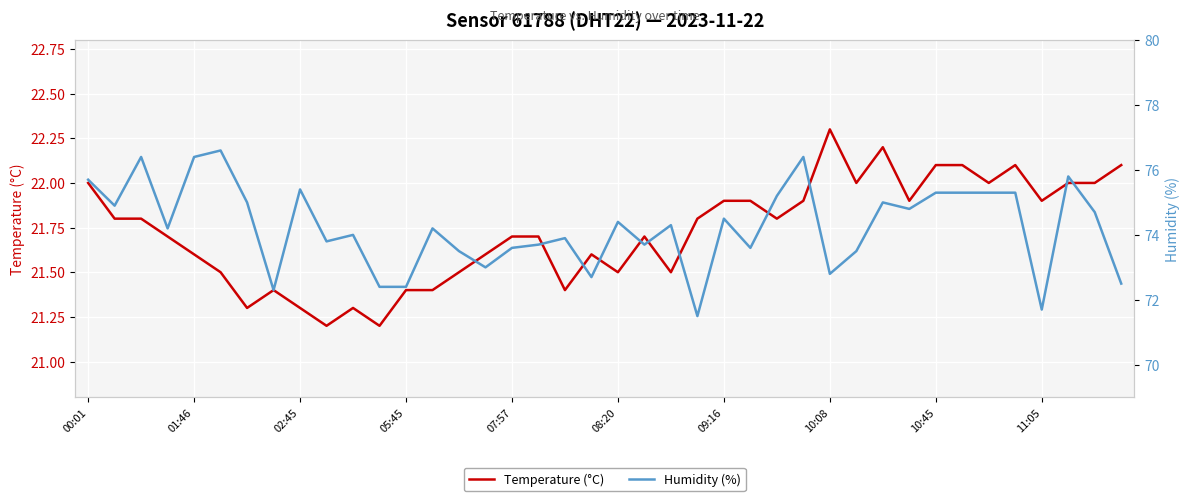

Is it true that Temperature (°C) equals 21.5 at 08:20?

True